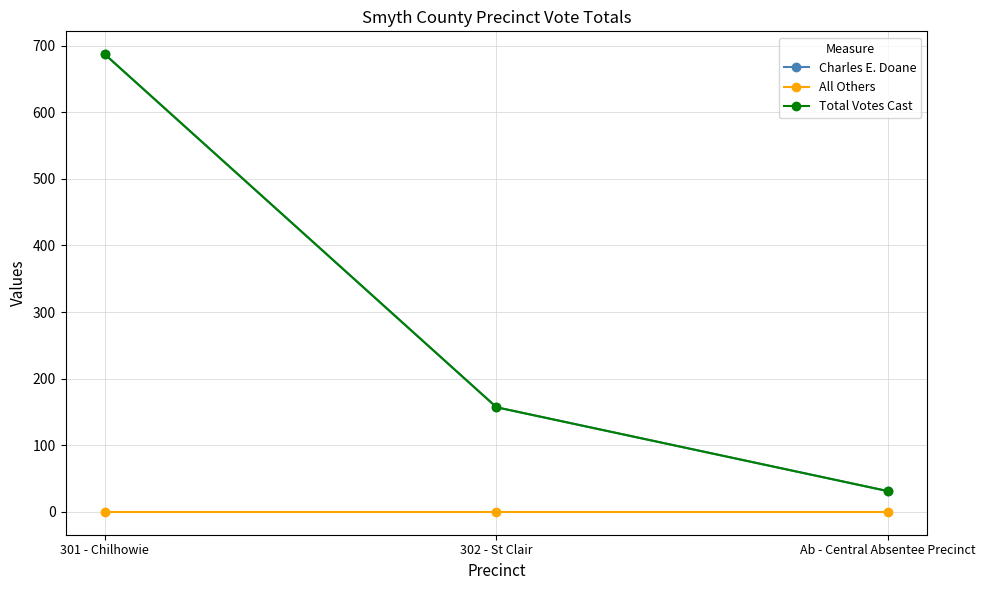

Is this an area chart (filled region under the line)?

No